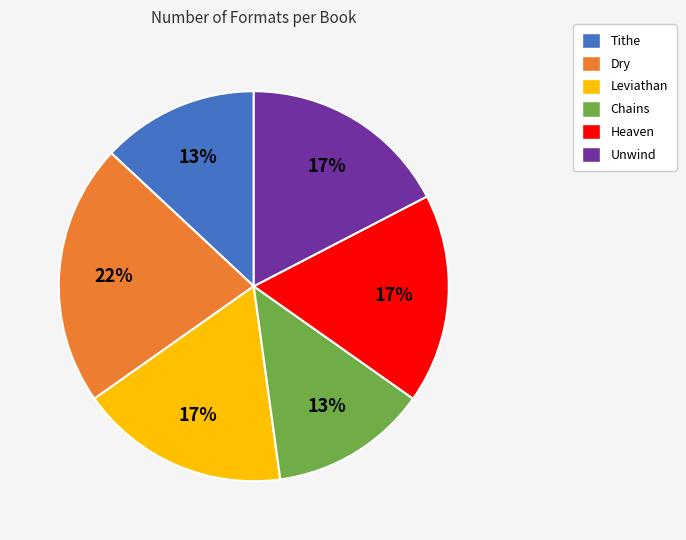

How many segments does this pie chart have?

6